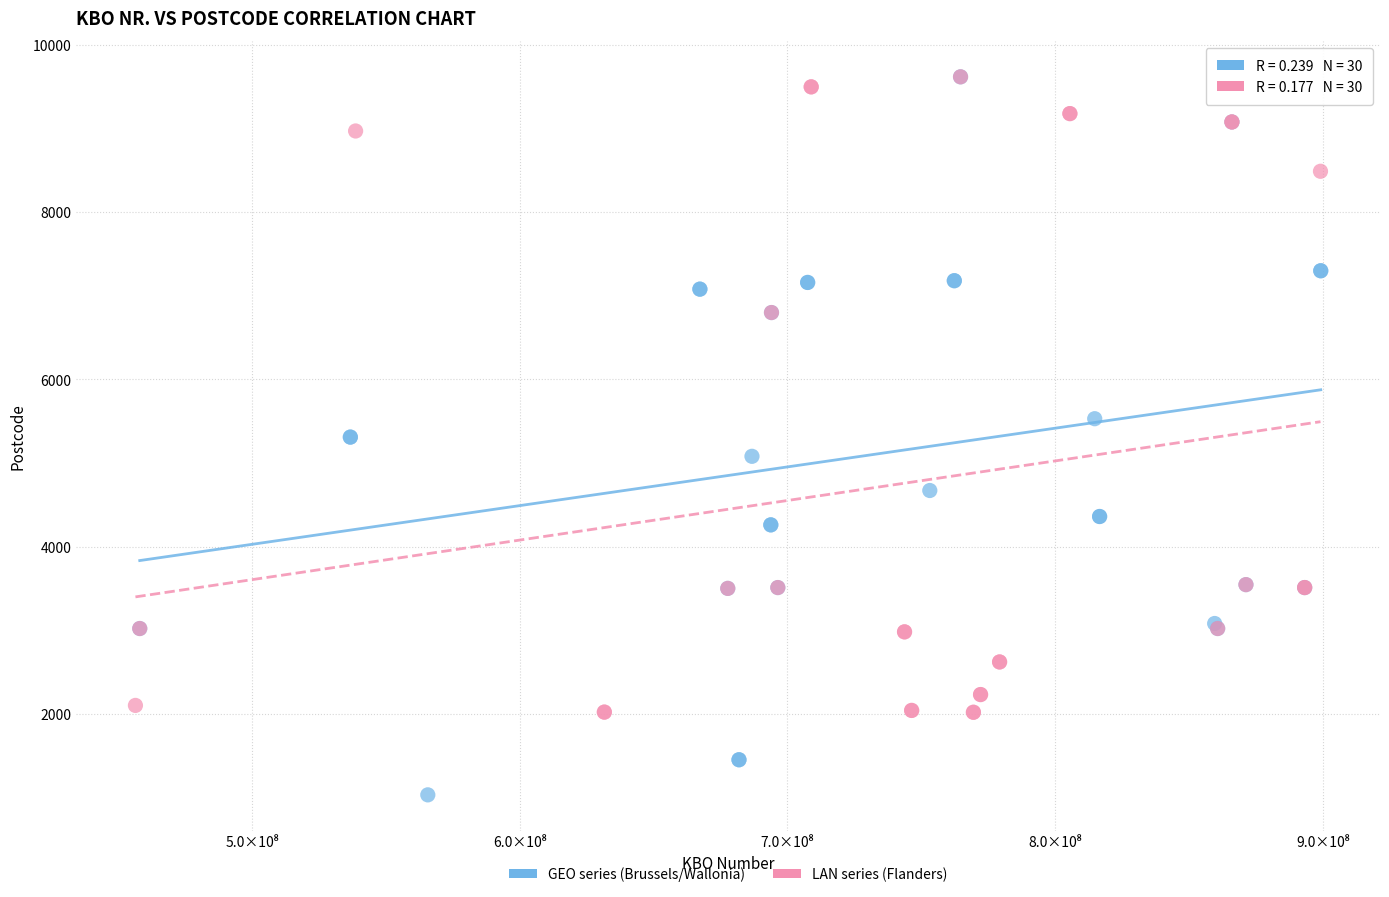

Which series has the largest Y range (max minus min)?

GEO series (Brussels/Wallonia)